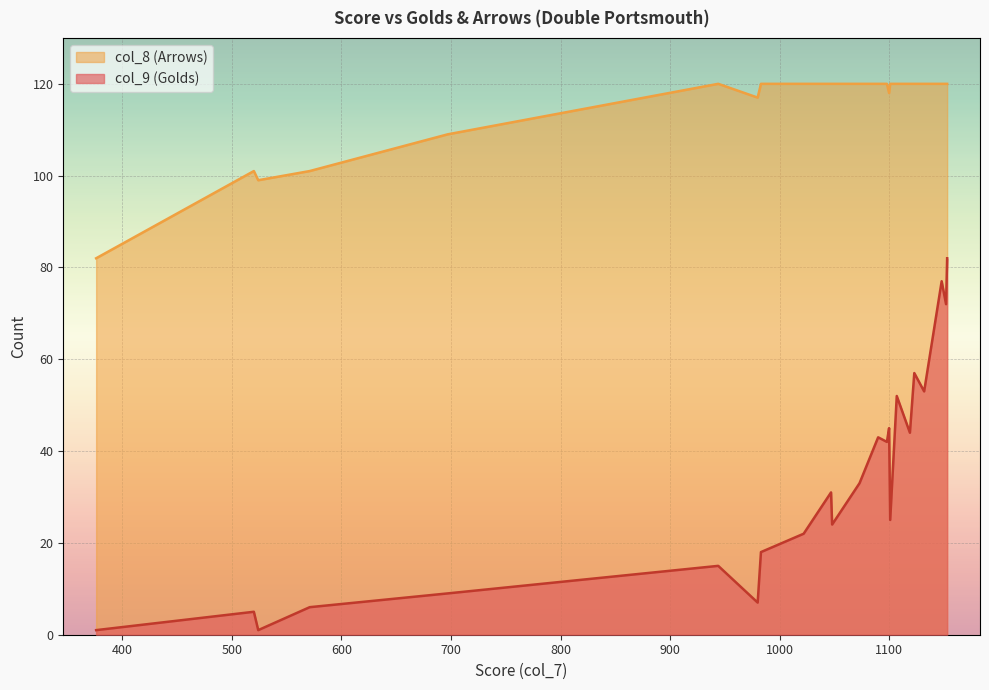

The value of col_8 (Arrows) at 376 is 82. True or false?

True